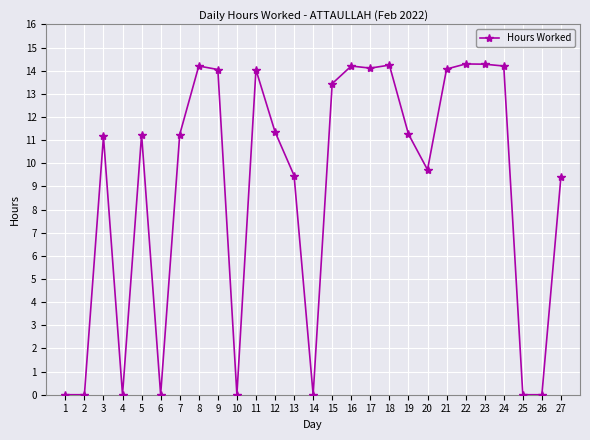

True or false: the data shows 14.2 at 16.

True